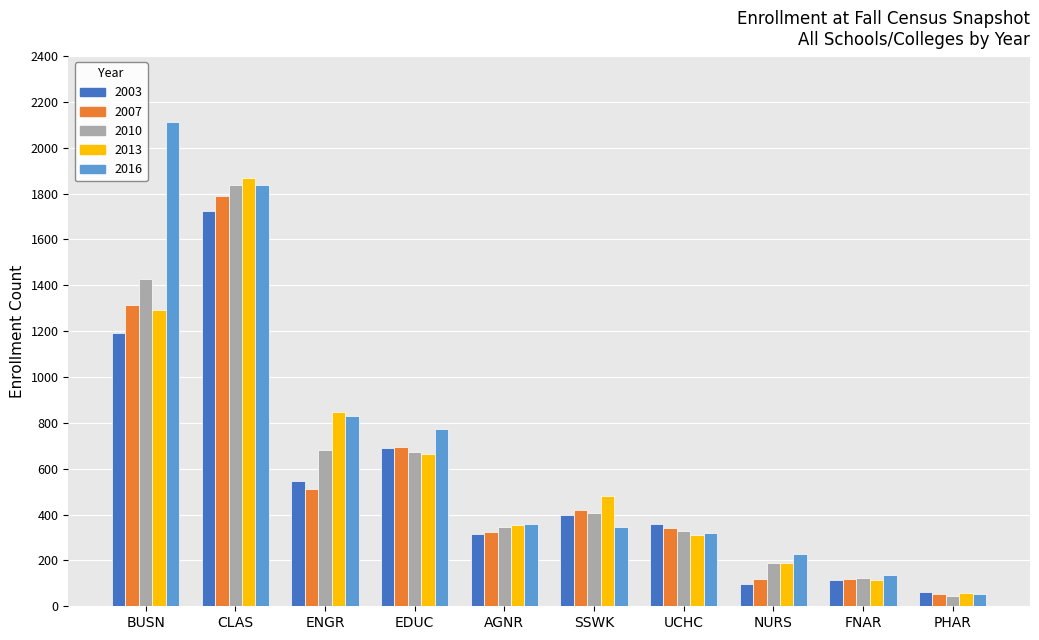

Is the value of 2016 at UCHC greater than the value of 2003 at ENGR?

No